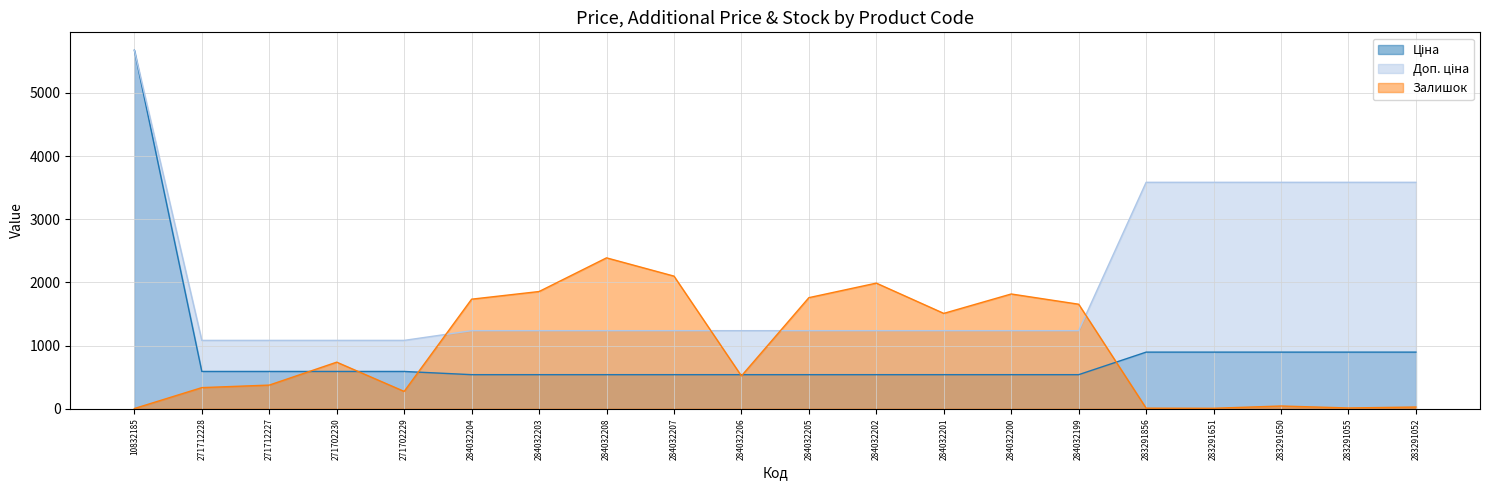

Does the chart display data point markers on the line(s)?

No